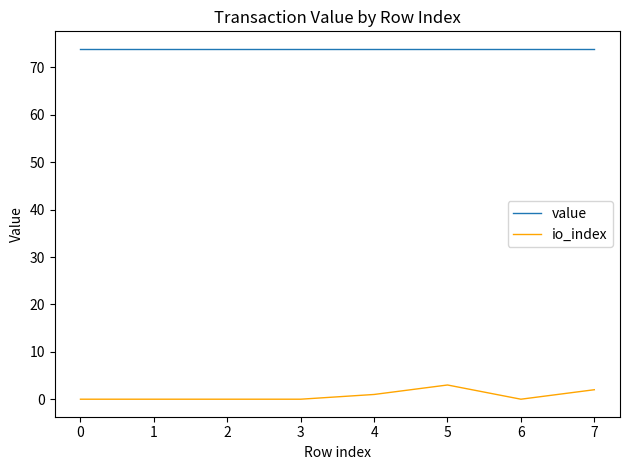

The value series shows 37.6 at 6. True or false?

False